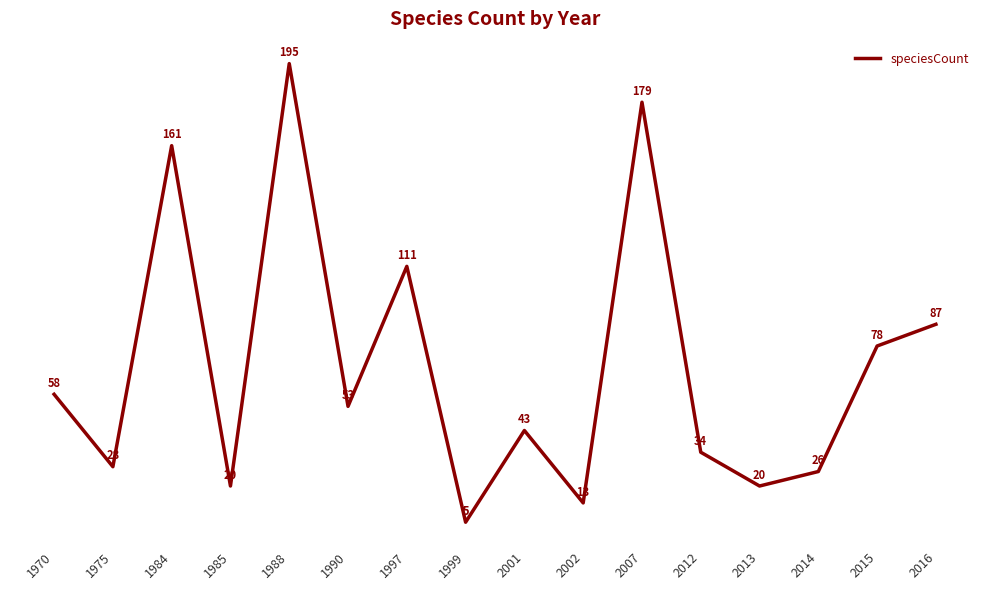

What is the difference between the values at 2014 and 1984?

135